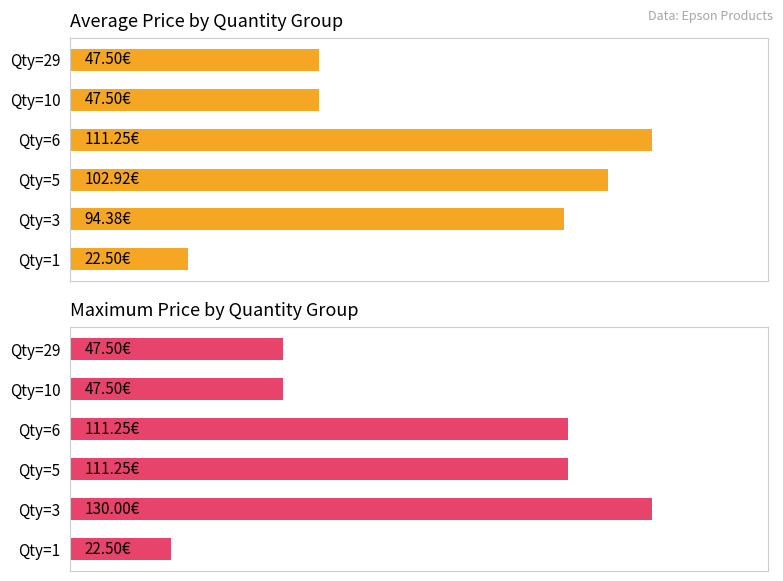

How many data points in Average Price are less than 94?

3